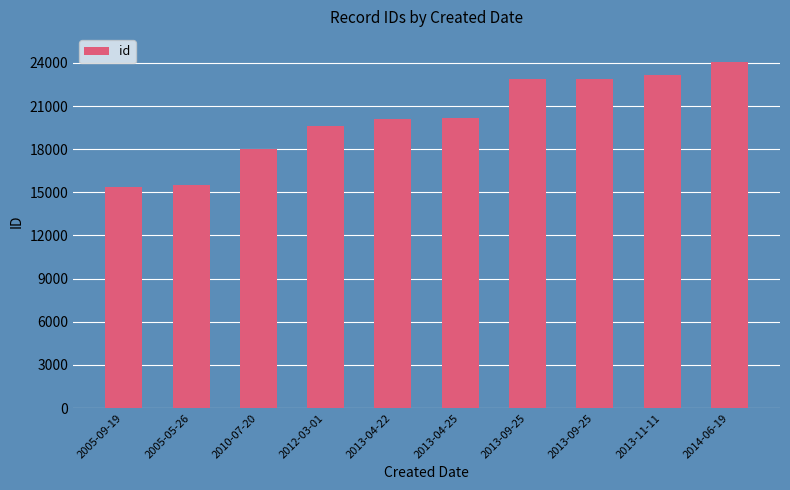

Are the bars horizontal?

No